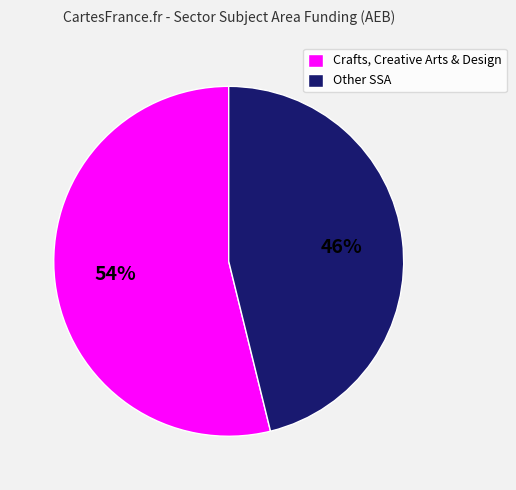

Which category has the biggest portion of the pie?

Crafts, Creative Arts & Design